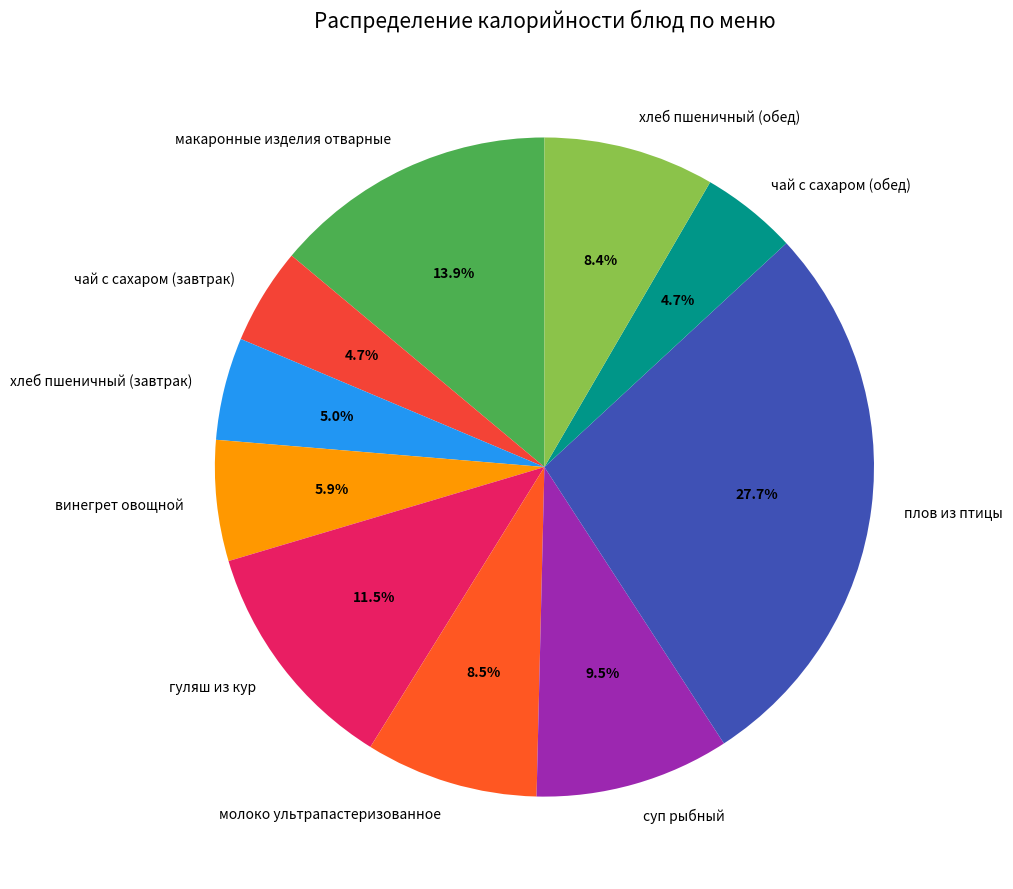

Is there any slice that represents more than half of the pie?

No